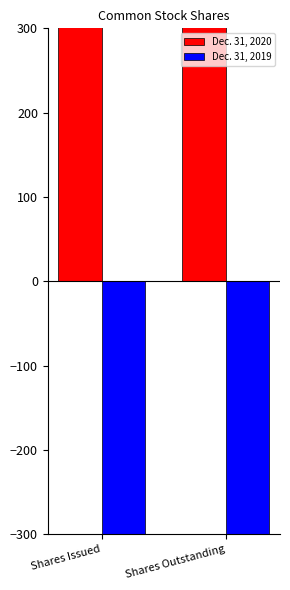

What is the average value of the Dec. 31, 2019 series?

-748.7